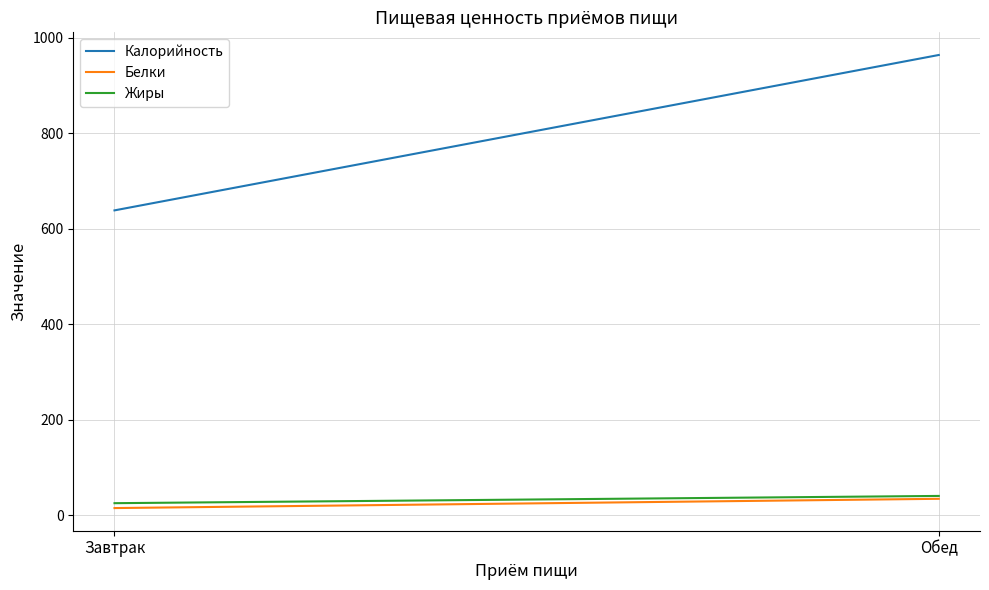

Which series has the largest range (max minus min)?

Калорийность